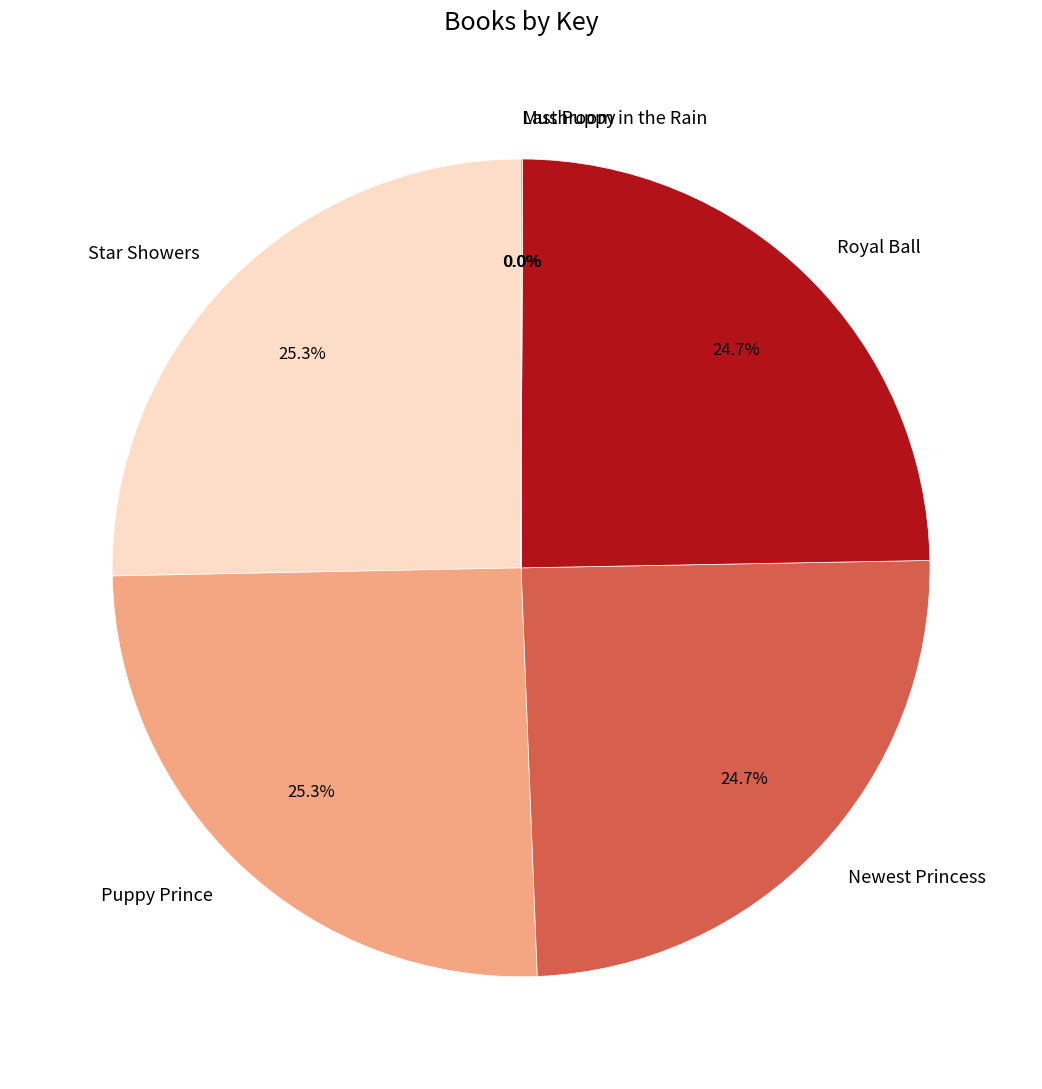

To the nearest percent, what percentage of the pie is Puppy Prince?

25%